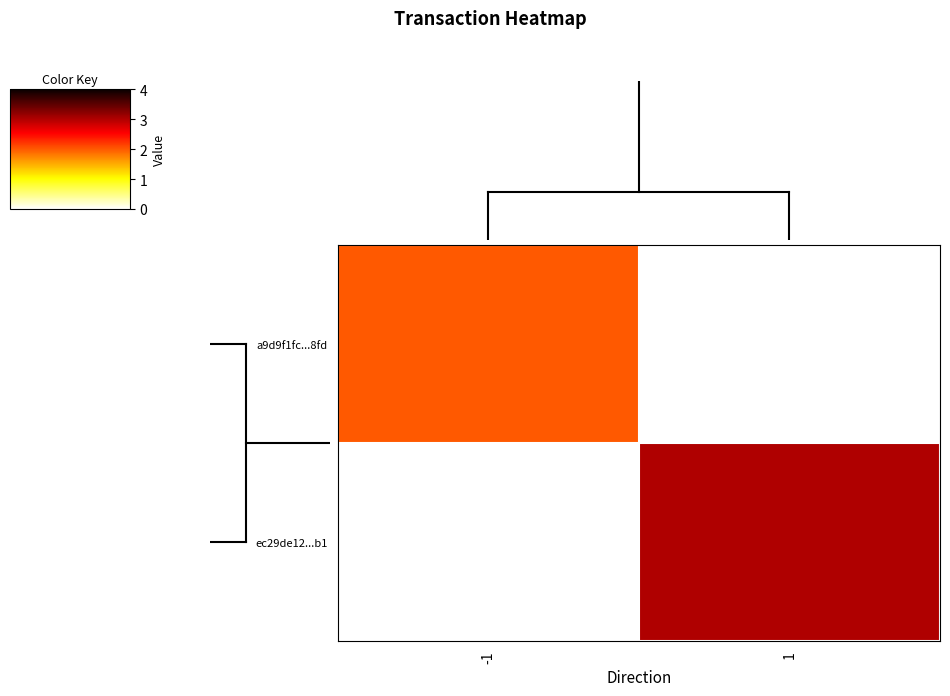

At how many categories does at least one series exceed 0?

2